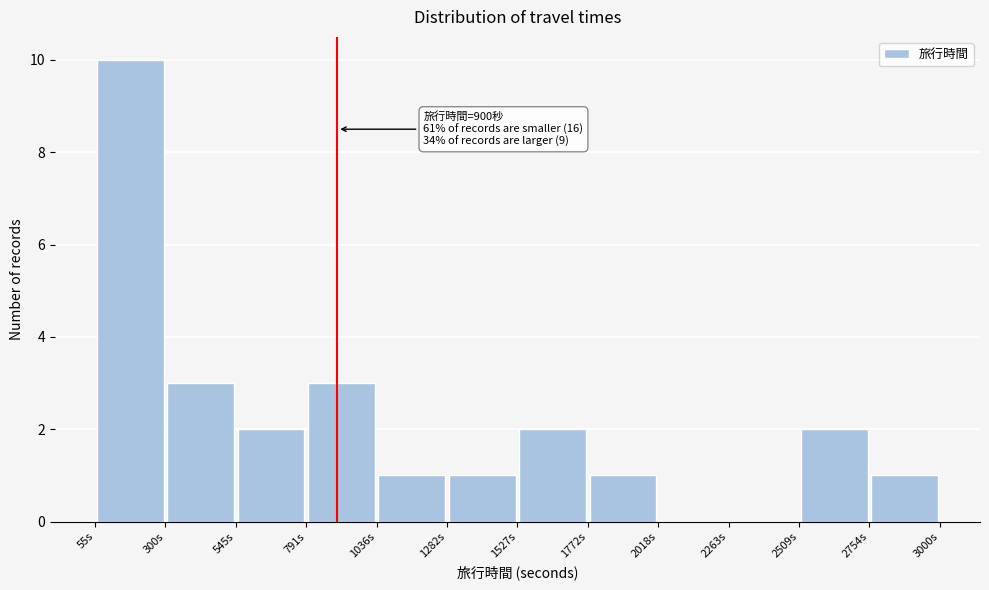

Over which range of the x-axis is the bar tallest?

50 to 300